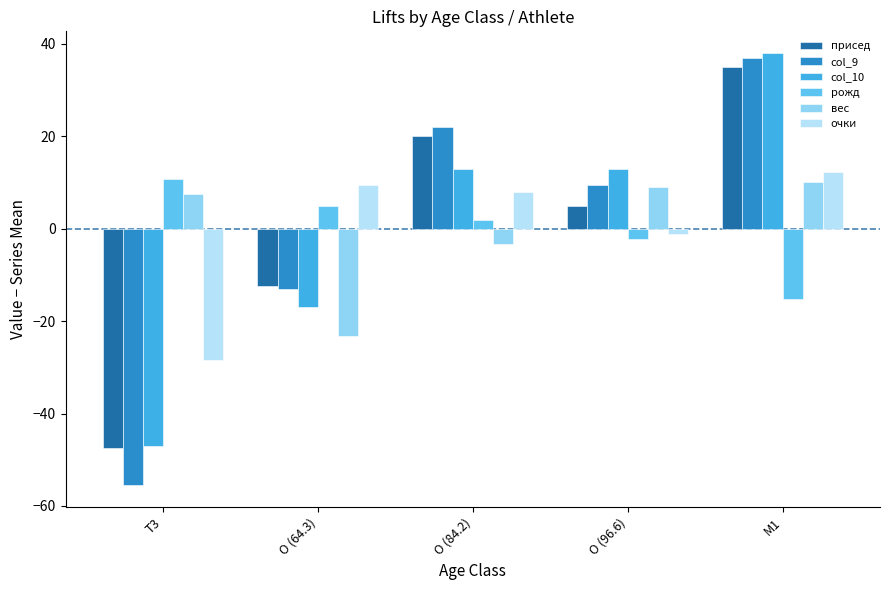

What is the difference between the col_9 values at O (64.3) and M1?

50.0